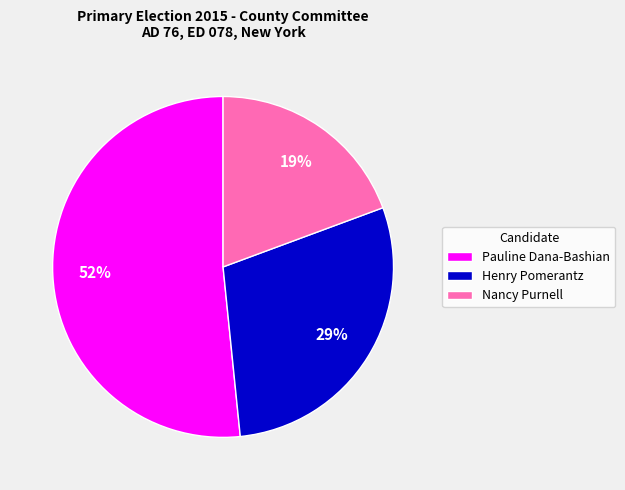

Does any single category account for the majority?

Yes